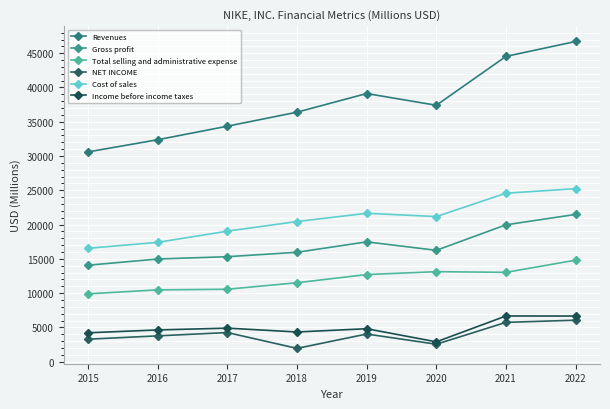

List the labels in order of Total selling and administrative expense value, smallest first.

2015, 2016, 2017, 2018, 2019, 2021, 2020, 2022